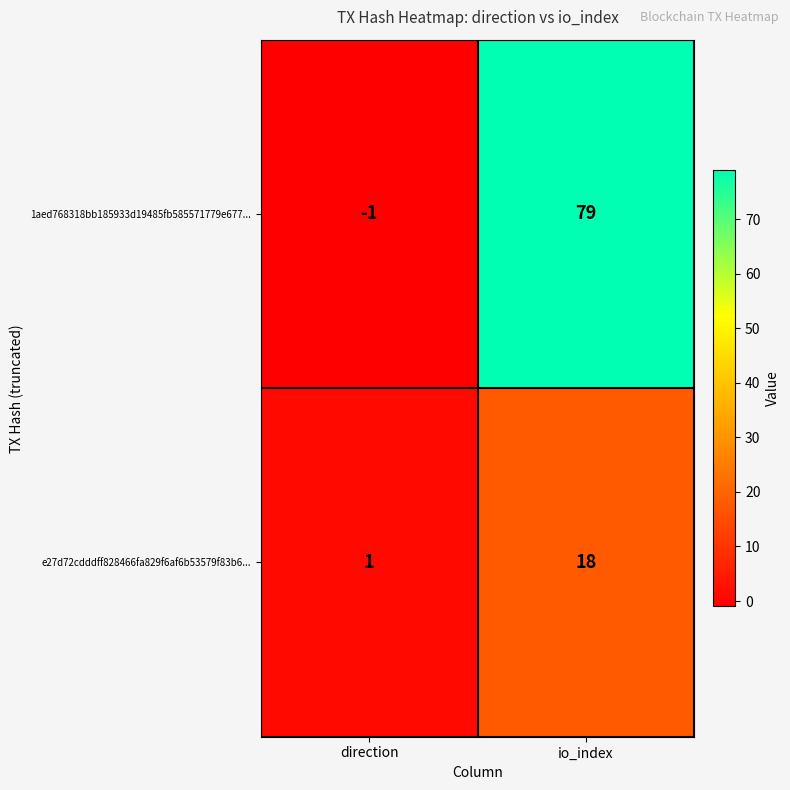

What is the difference between the maximum and minimum values in the e27d72cdddff828466fa829f6af6b53579f83b6... series?

17